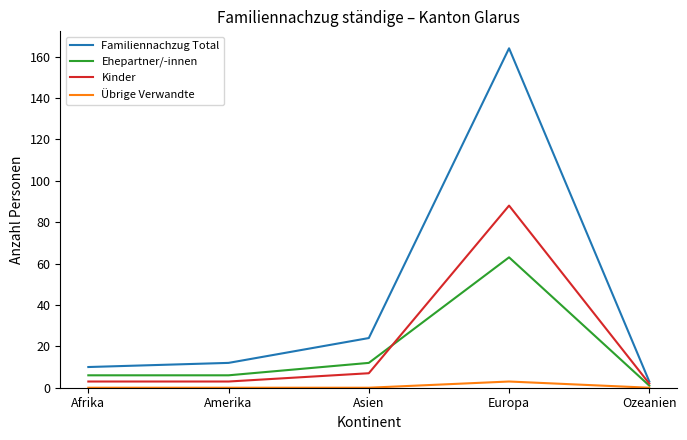

List the series in order of their peak value, lowest first.

Übrige Verwandte, Ehepartner/-innen, Kinder, Familiennachzug Total